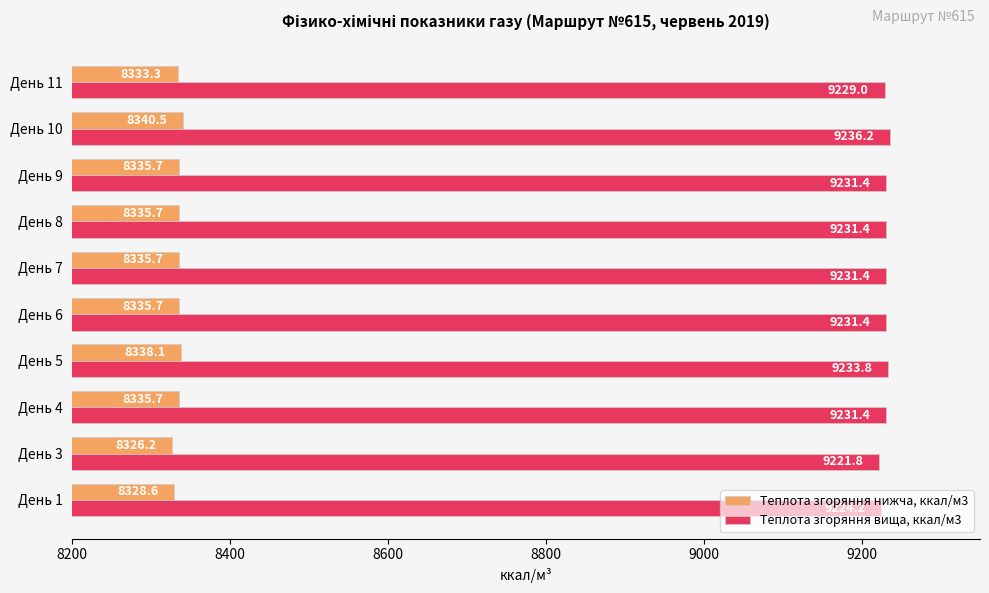

At which label does Теплота згоряння вища, ккал/м3 reach its peak?

День 10